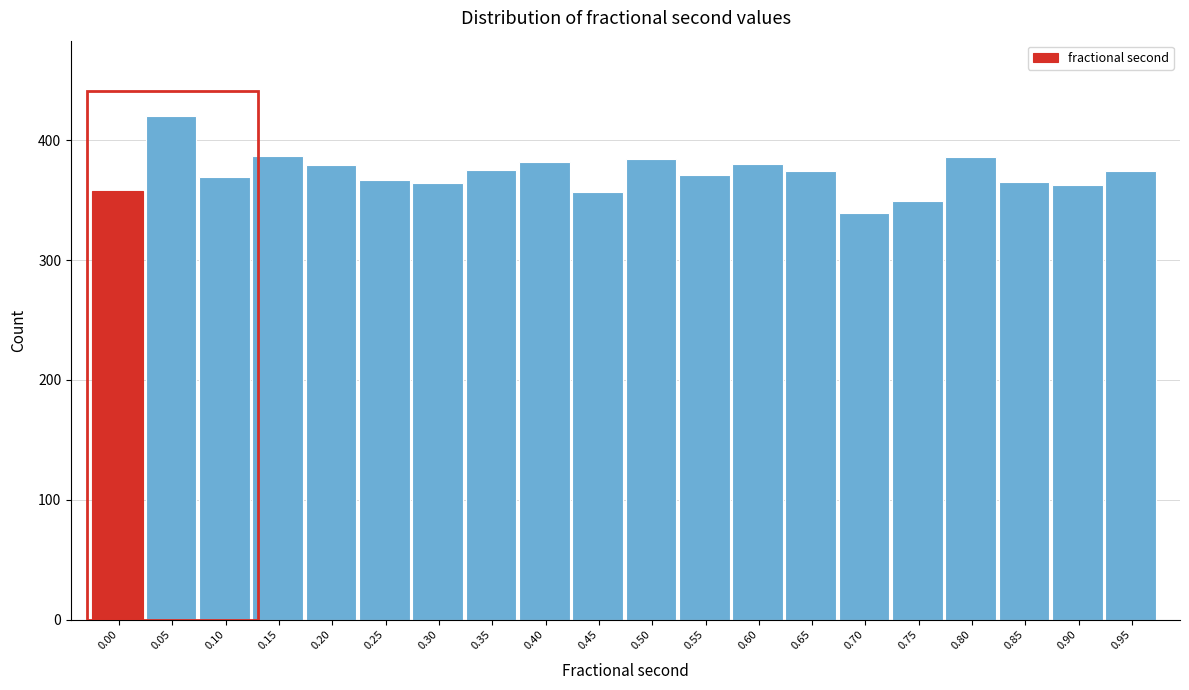

What is the greatest value displayed?

420